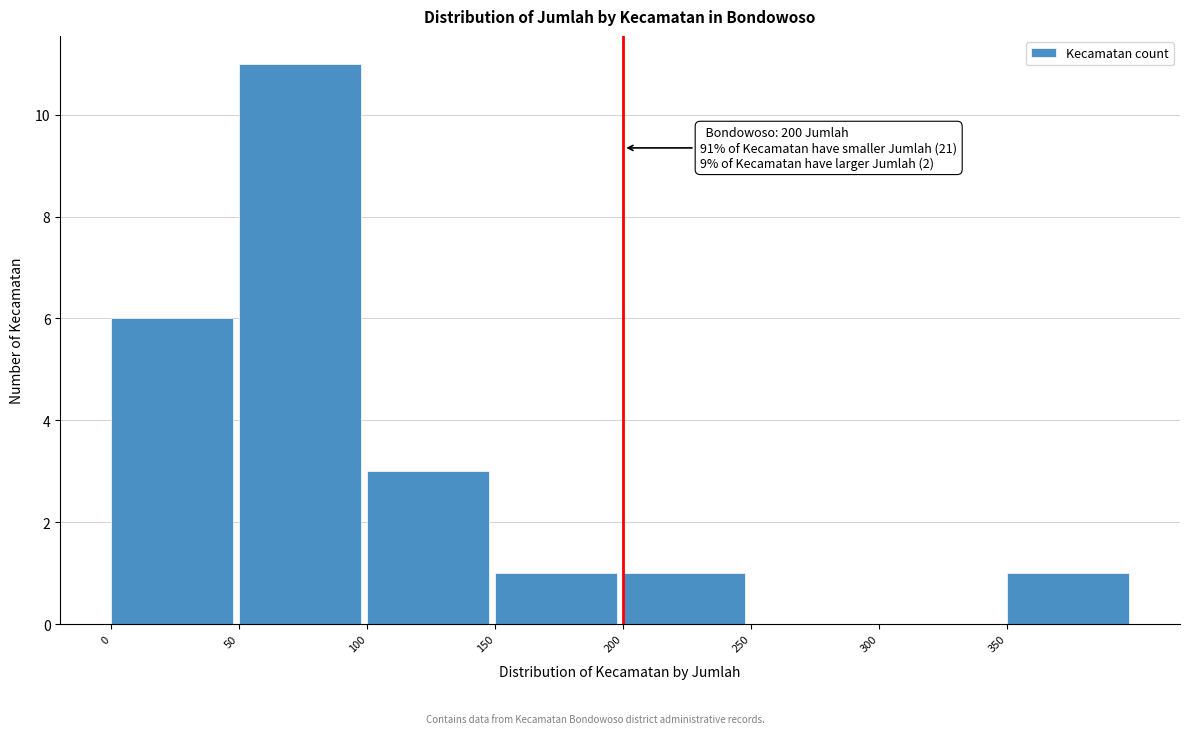

Over which range of the x-axis is the bar tallest?

50 to 100